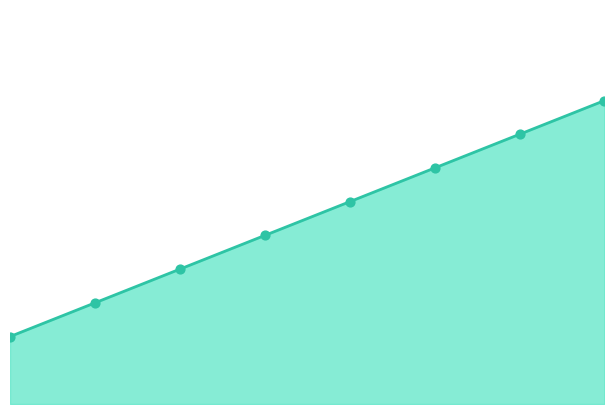

Between 2 and 7, which is larger?

7